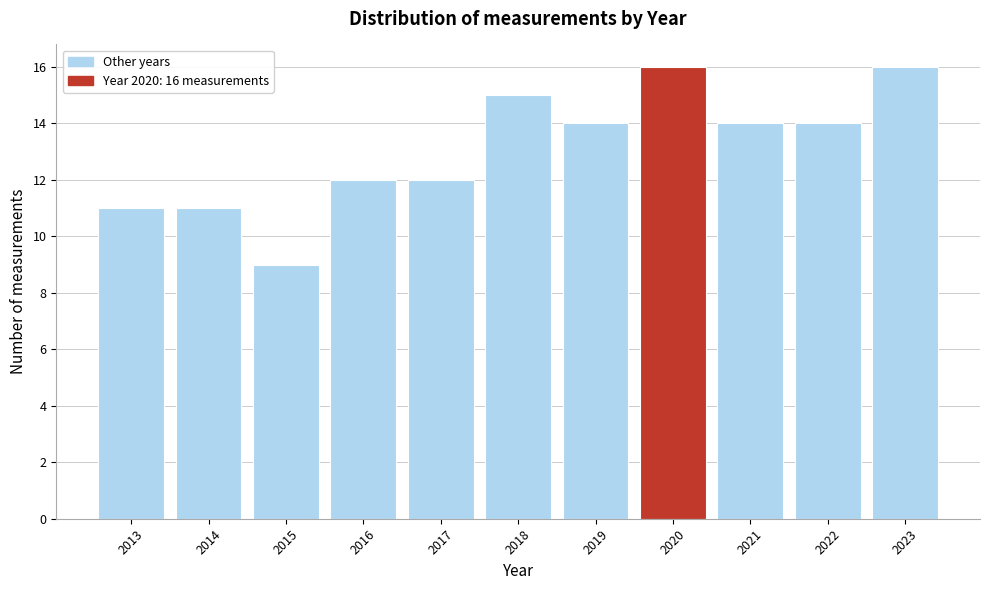

Reading left to right, list all the values displayed in this chart.

2013=11	2014=11	2015=9	2016=12	2017=12	2018=15	2019=14	2020=16	2021=14	2022=14	2023=16